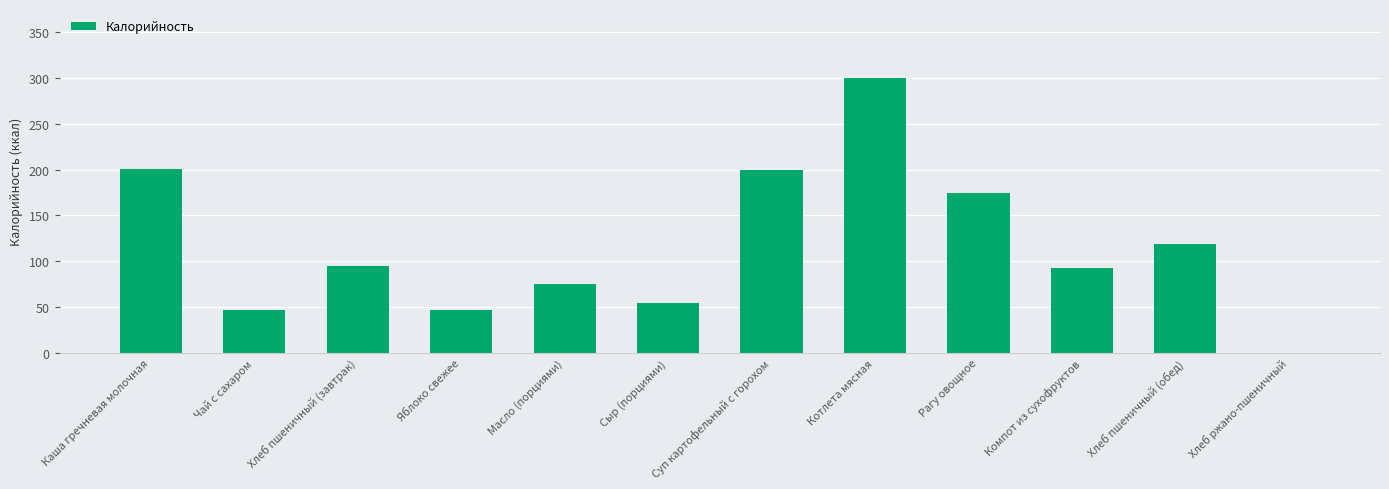

What is the approximate value at Яблоко свежее?

47.0